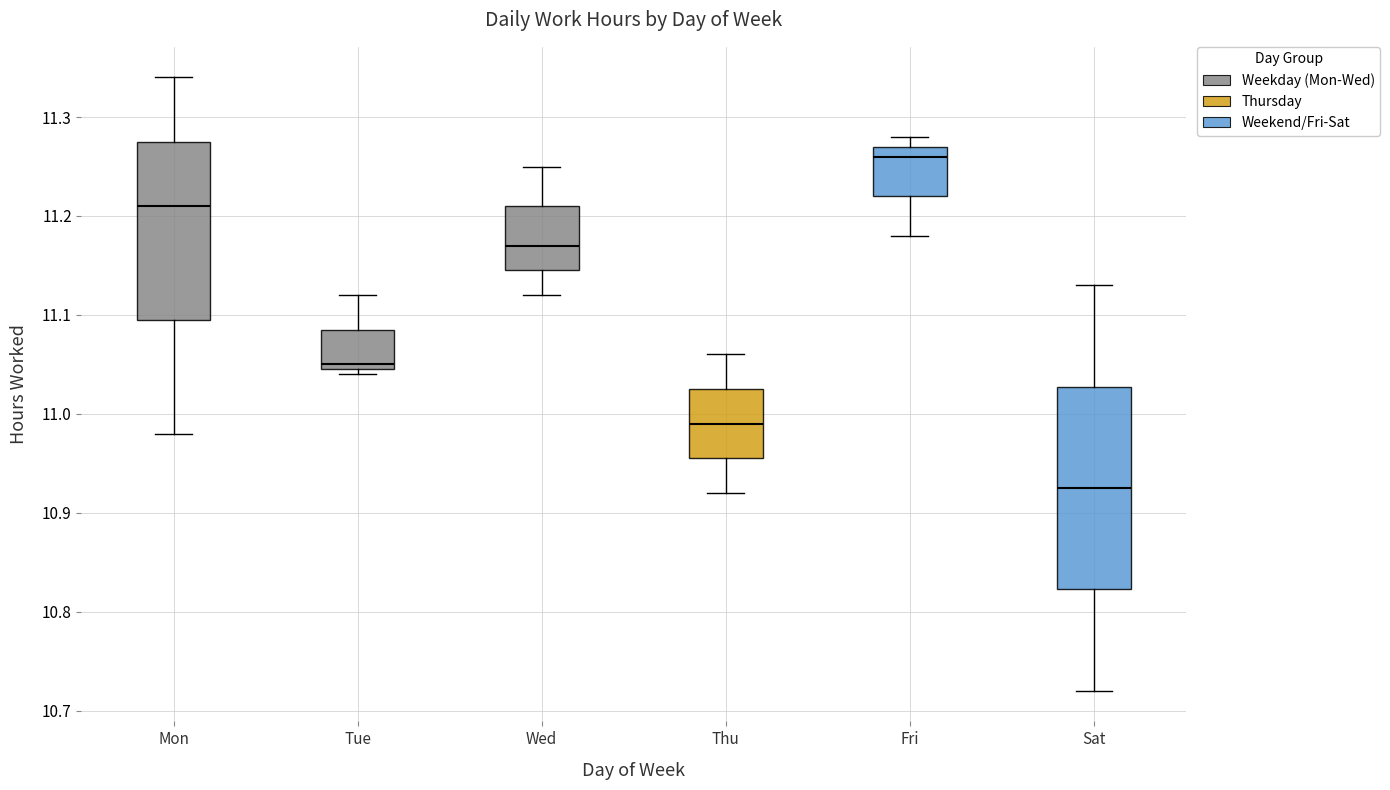

Reading left to right, read every box against the y-axis: the position of its median line, the range the box covers, and the ends of its whiskers. The values are not printed on the chart, so give them approximately, as read against the axis.

Mon: median 11.21, box 11.10 to 11.28, whiskers 10.98 to 11.34
Tue: median 11.05 (just above the box's lower edge), box 11.05 to 11.09, whiskers 11.04 to 11.12
Wed: median 11.17, box 11.15 to 11.21, whiskers 11.12 to 11.25
Thu: median 10.99, box 10.96 to 11.03, whiskers 10.92 to 11.06
Fri: median 11.26, box 11.22 to 11.27, whiskers 11.18 to 11.28
Sat: median 10.93, box 10.82 to 11.03, whiskers 10.72 to 11.13